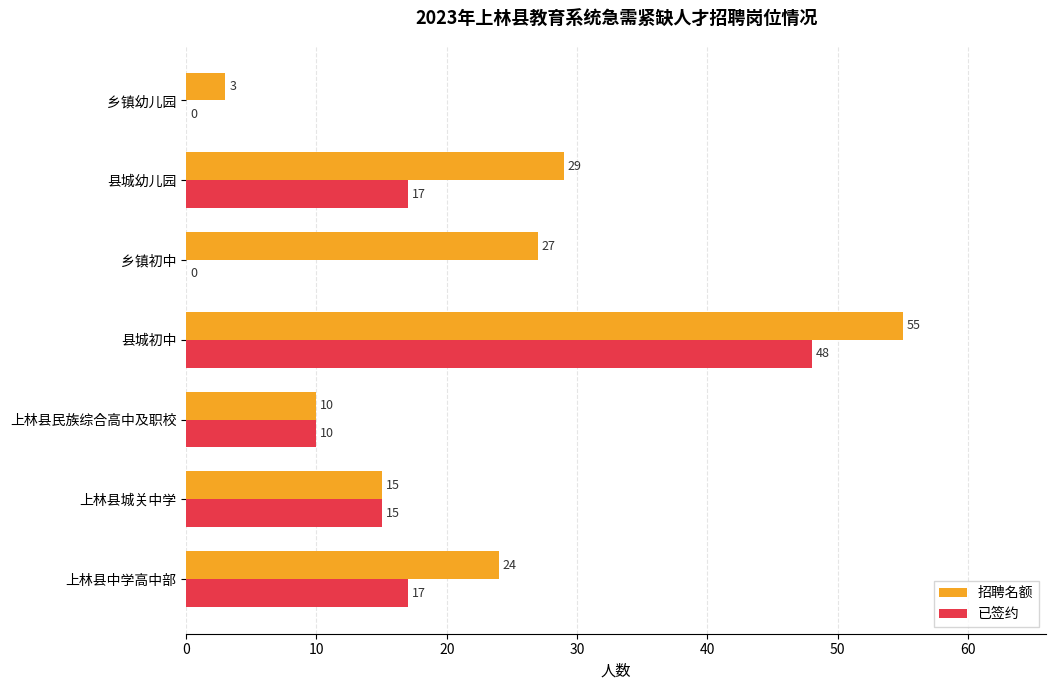

What is the maximum value shown in the chart?

55